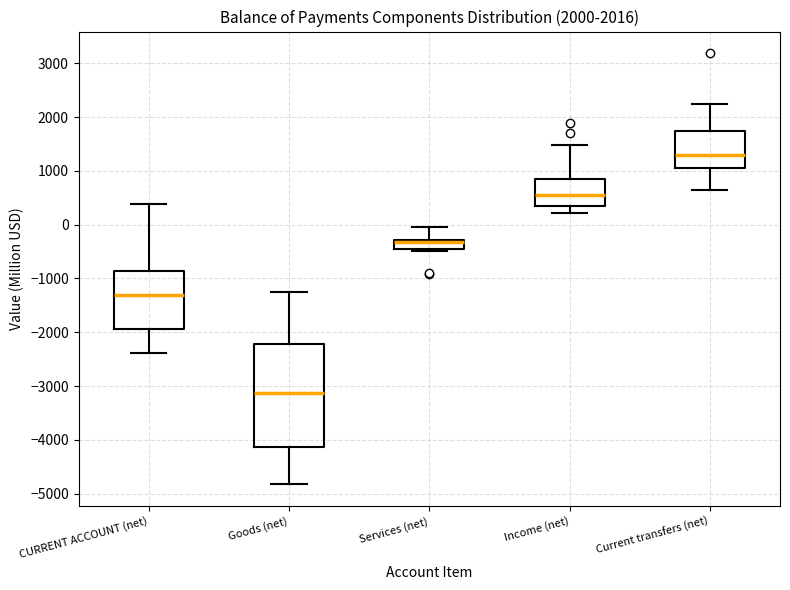

Reading left to right, read every box against the y-axis: the position of its median line, the range the box covers, and the ends of its whiskers. The values are not printed on the chart, so give them approximately, as read against the axis.

CURRENT ACCOUNT (net): median -1300, box -1900 to -900, whiskers -2400 to 400
Goods (net): median -3100, box -4100 to -2200, whiskers -4800 to -1300
Services (net): median -300 (just below the box's upper edge), box -400 to -300, whiskers -500 to 0
Income (net): median 600, box 300 to 900, whiskers 200 to 1500
Current transfers (net): median 1300, box 1100 to 1800, whiskers 600 to 2200